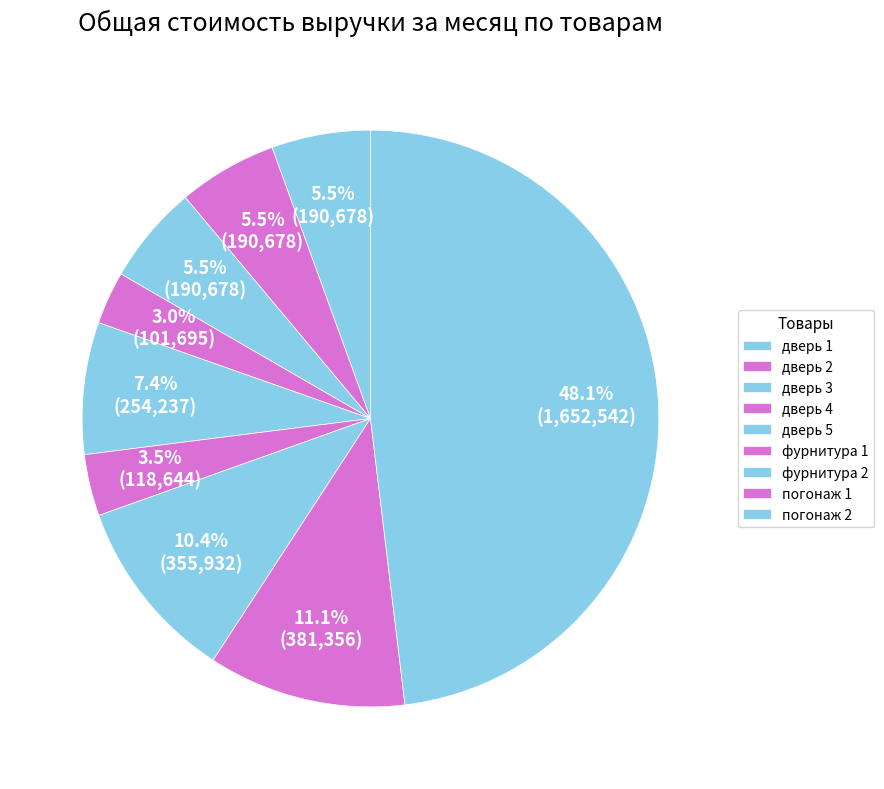

Which slice is the largest?

погонаж 2